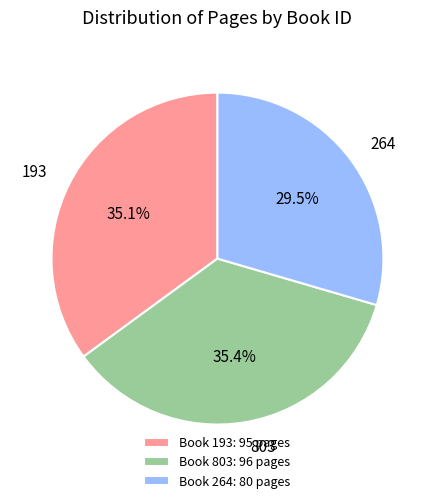

What is the ratio of the value at 193 to the value at 803?

1.0